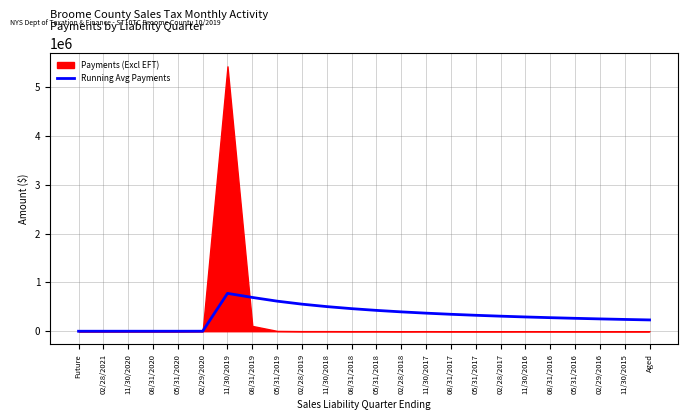

True or false: the data has more than 2 interior local peaks.

False